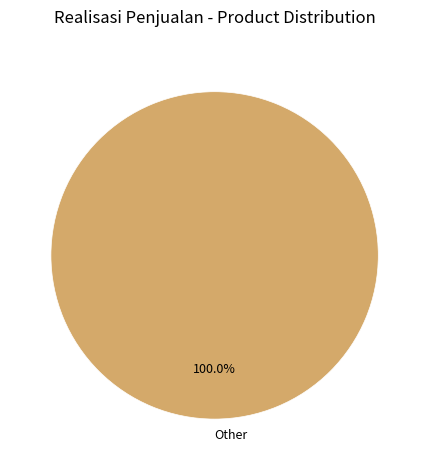

Rank the categories by value from highest to lowest.

Other